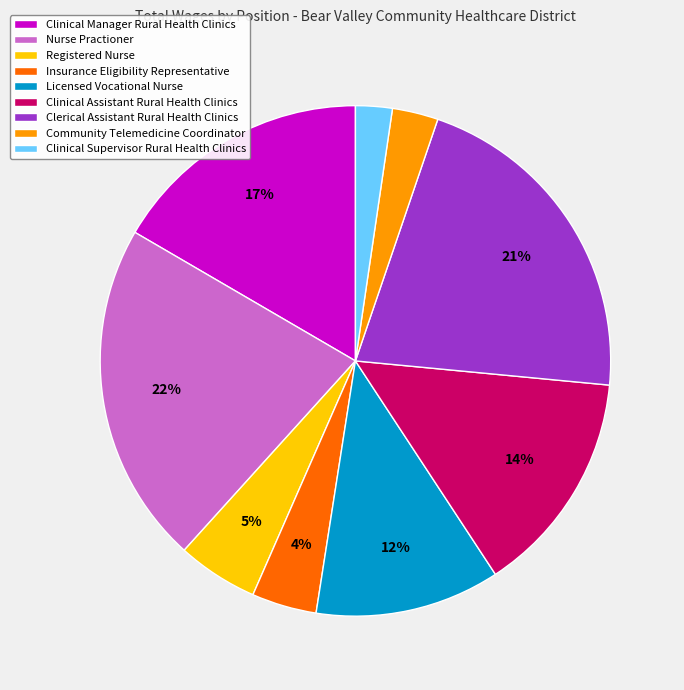

Count the number of slices in the pie.

9